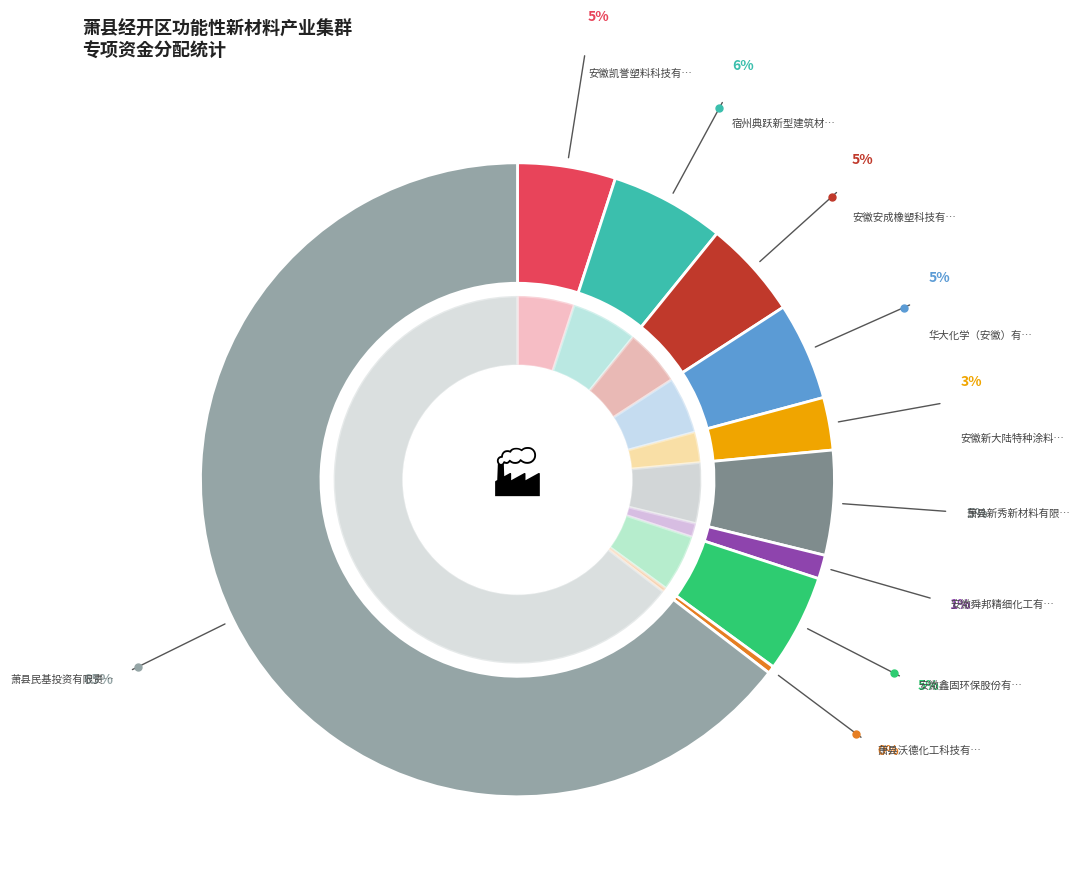

What portion of the pie excludes 萧县民基投资有限责任公司?

35.4%